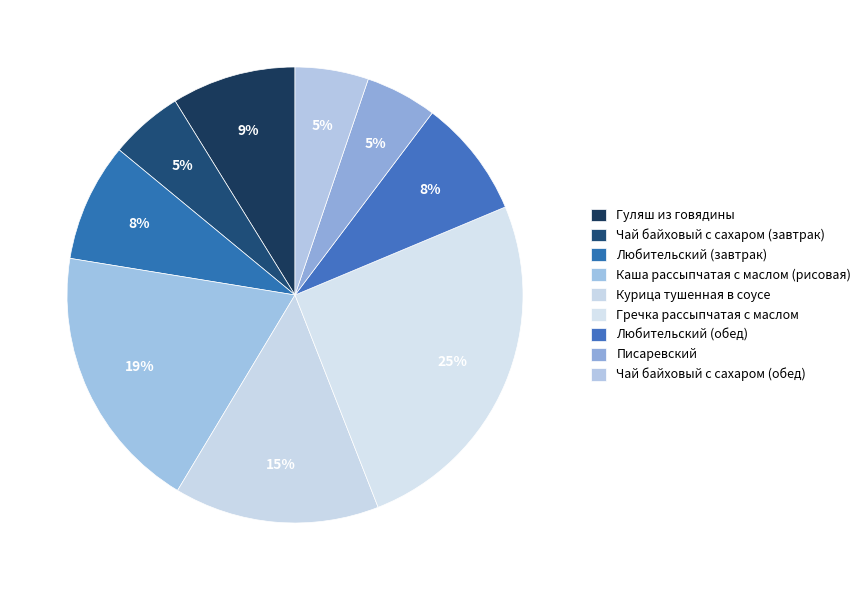

What is the ratio of the value at Любительский (обед) to the value at Писаревский?

1.7